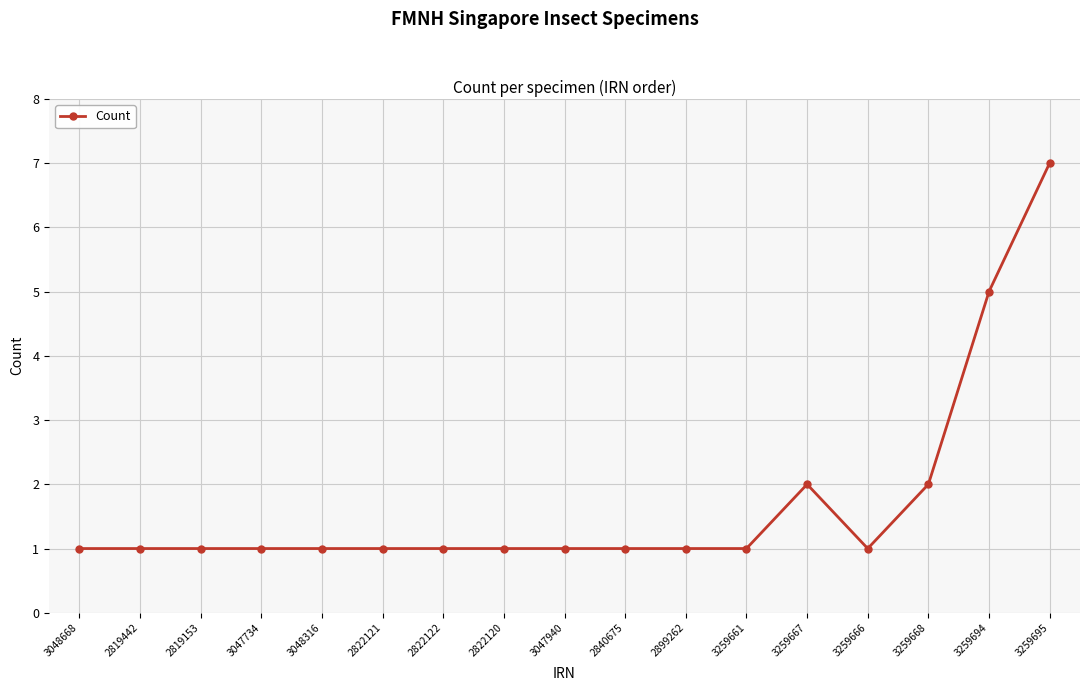

Reading left to right, list all the values displayed in this chart.

1	1	1	1	1	1	1	1	1	1	1	1	2	1	2	5	7